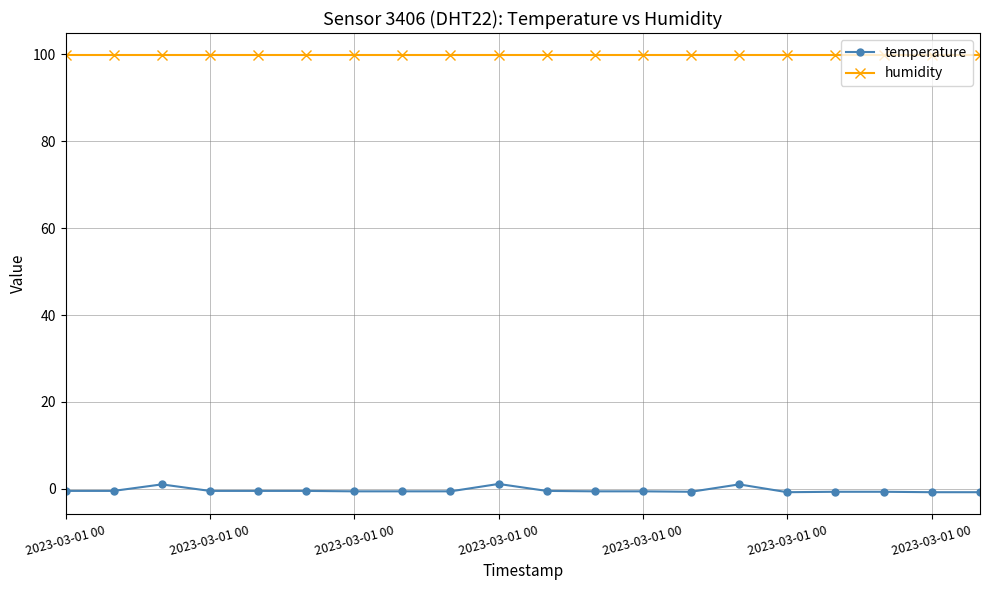

True or false: temperature and humidity intersect in this chart.

False